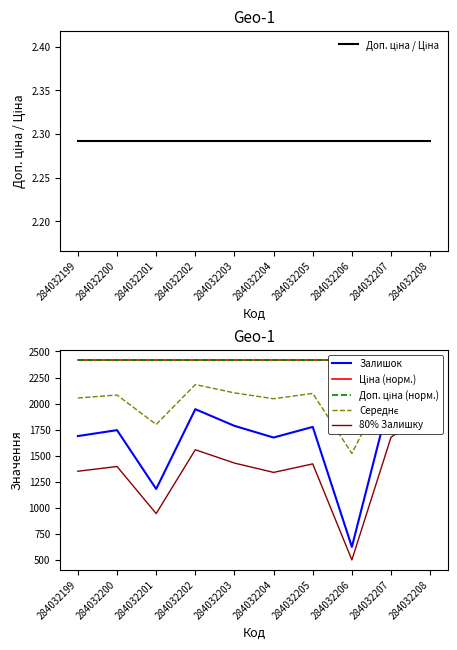

The value of Середнє at 284032206 is 1521.5. True or false?

True